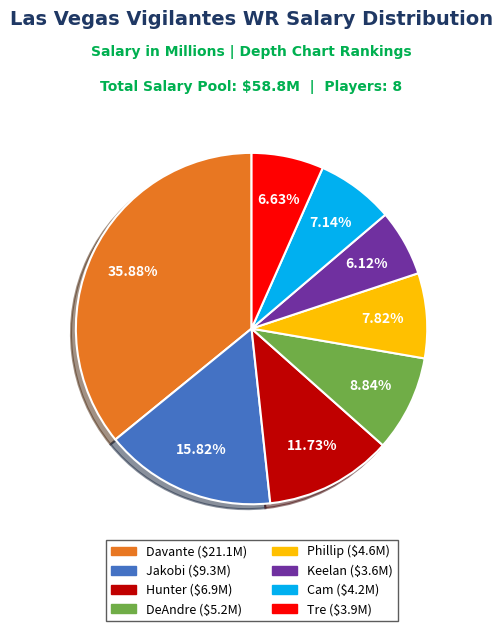

To the nearest percent, what is the average slice percentage?

12%